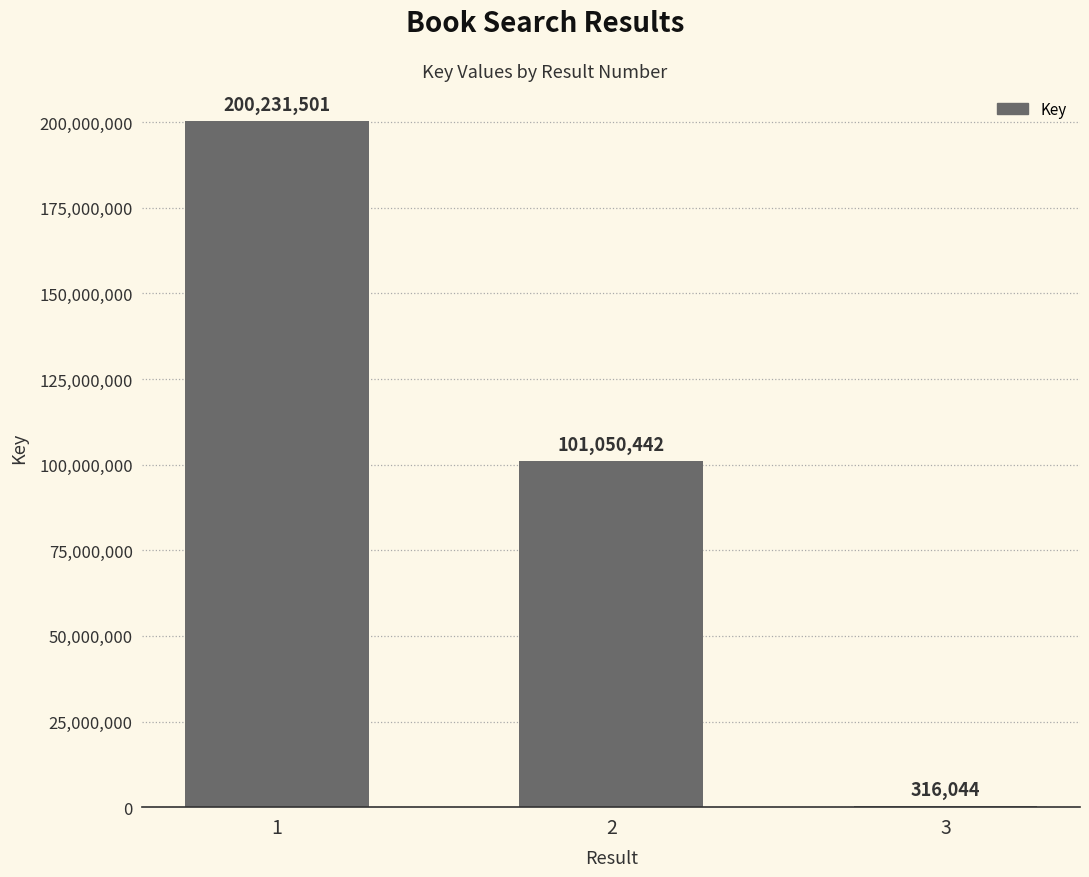

What is the sum of all values?

301597987